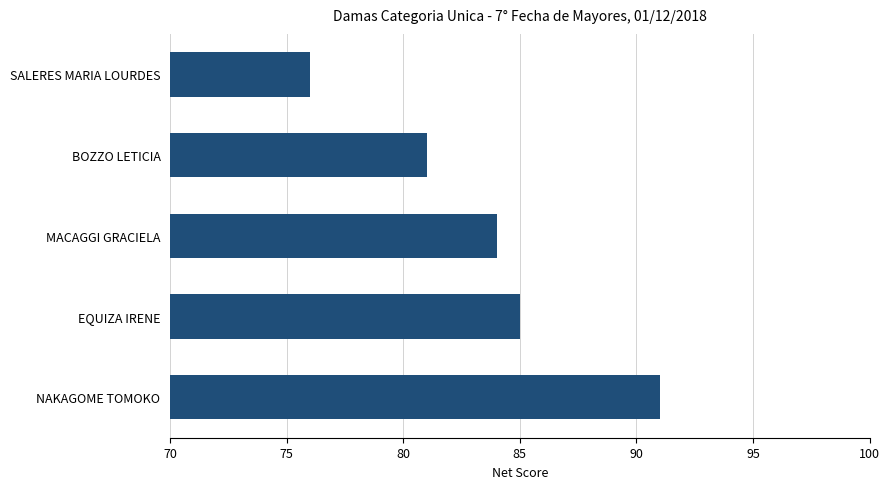

Rank the categories by value from highest to lowest.

NAKAGOME TOMOKO, EQUIZA IRENE, MACAGGI GRACIELA, BOZZO LETICIA, SALERES MARIA LOURDES